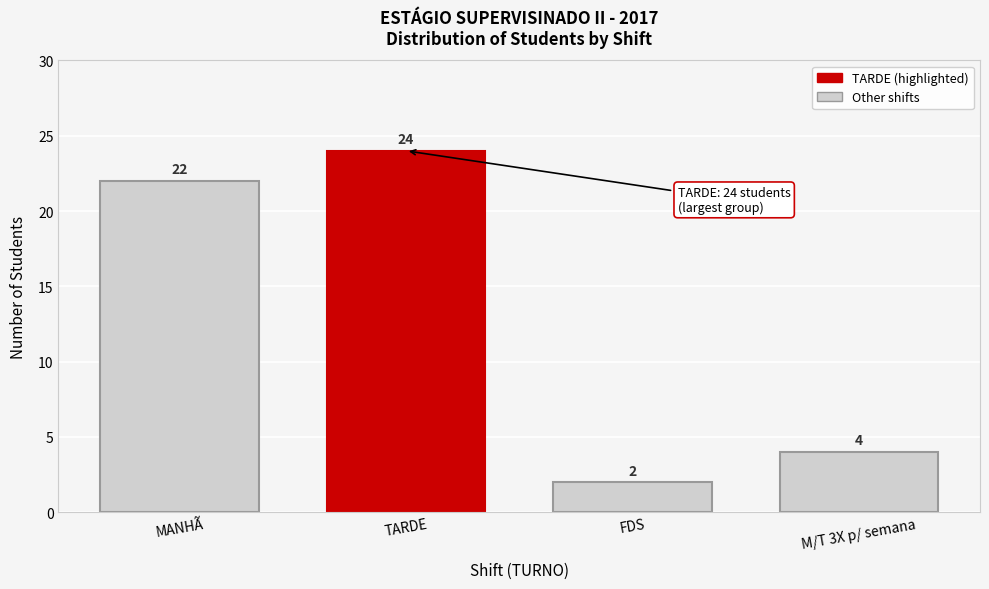

Reading left to right, list all the values displayed in this chart.

22	24	2	4